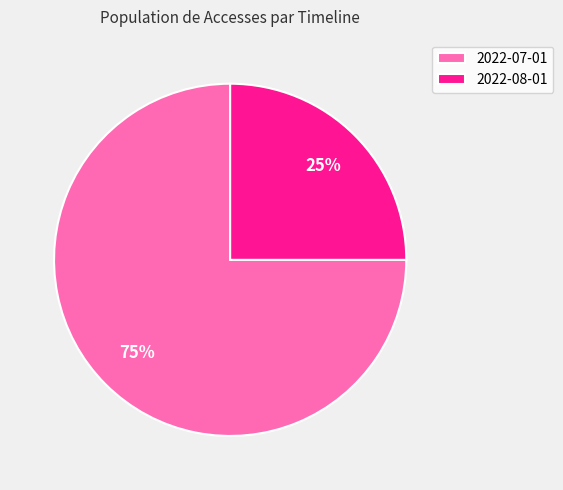

Does any single category account for the majority?

Yes